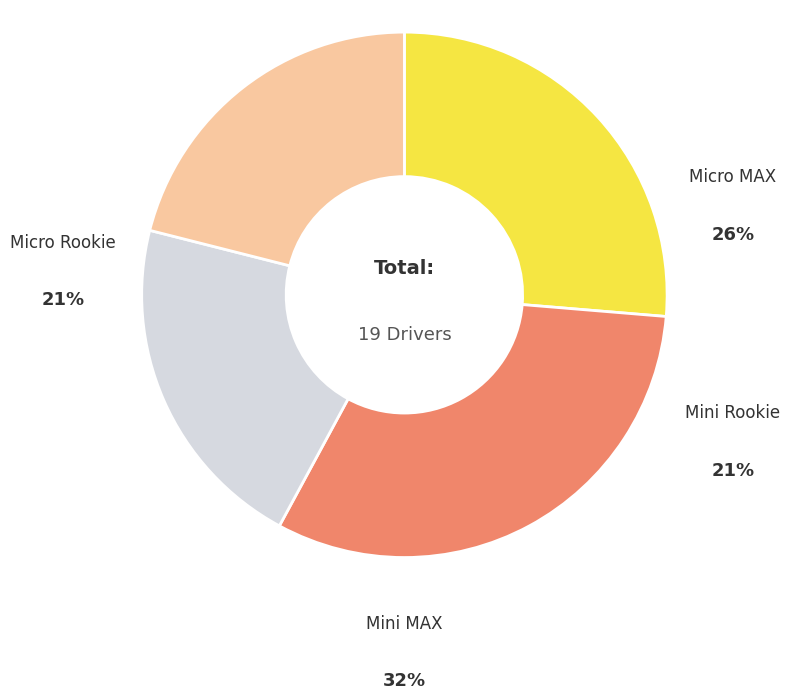

To the nearest percent, what is the difference between the largest and smallest slice percentages?

11%